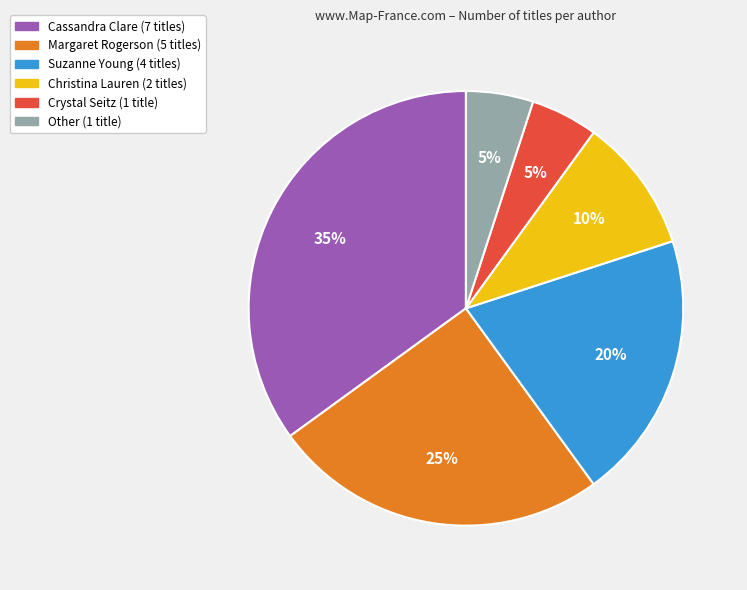

True or false: Christina Lauren accounts for 1% of the total.

False